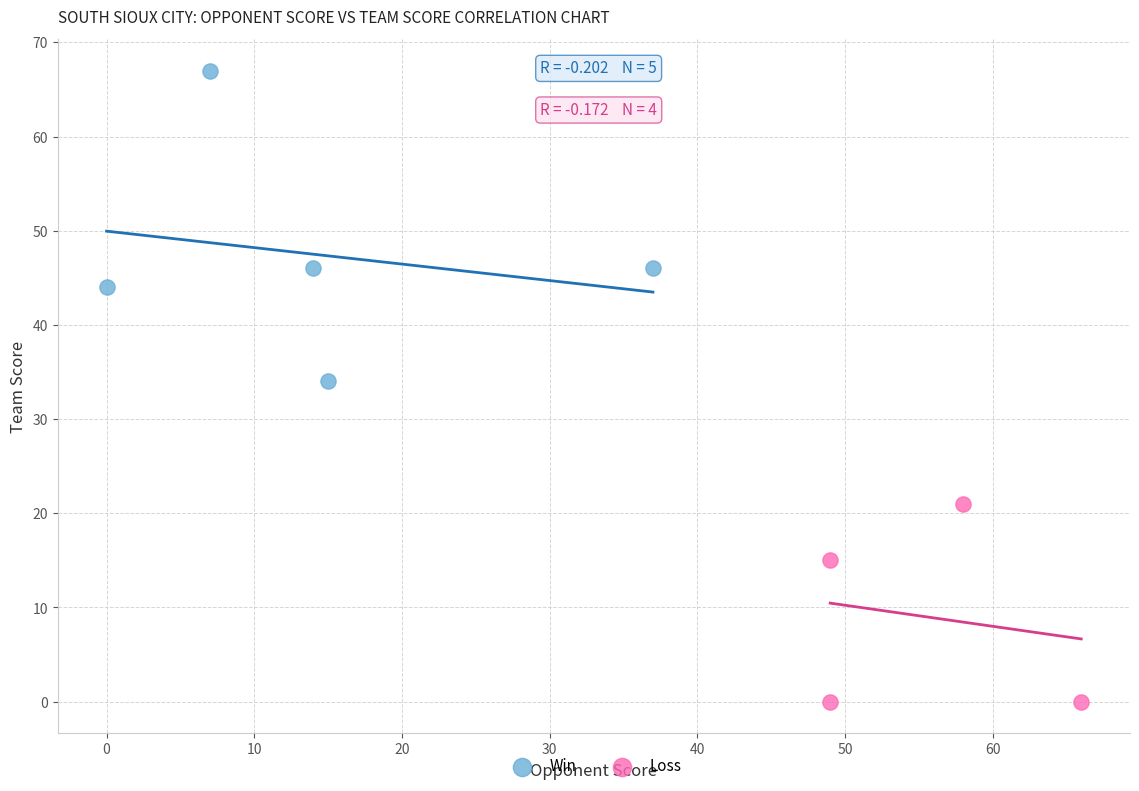

Which series has the widest spread of Y values?

Win